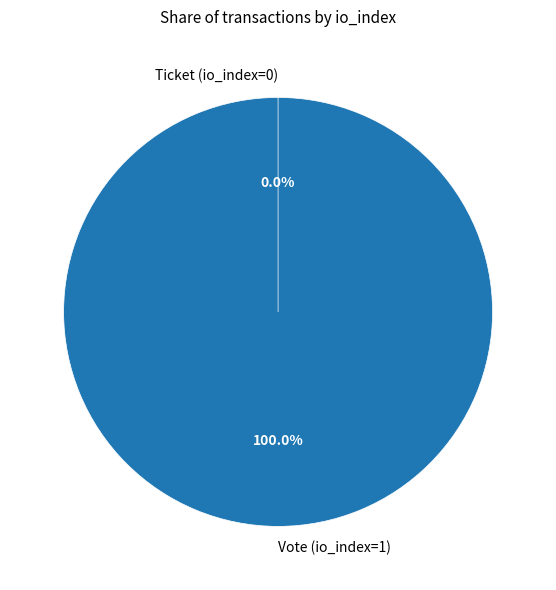

Combined, what portion of the pie is Vote (io_index=1) and Ticket (io_index=0)?

100.0%